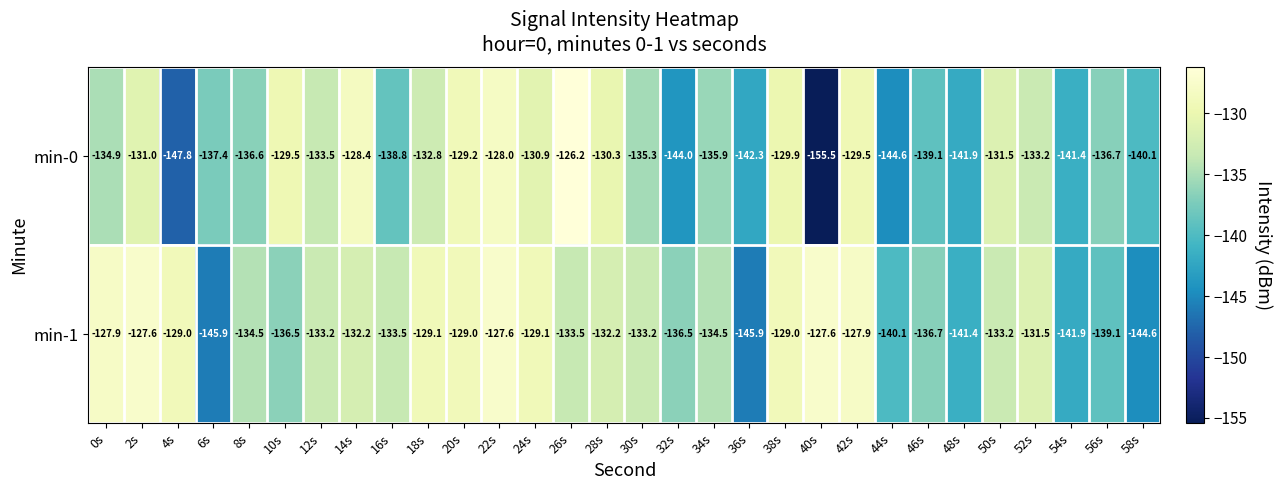

Is it true that min-0 equals -209.0 at 24s?

False